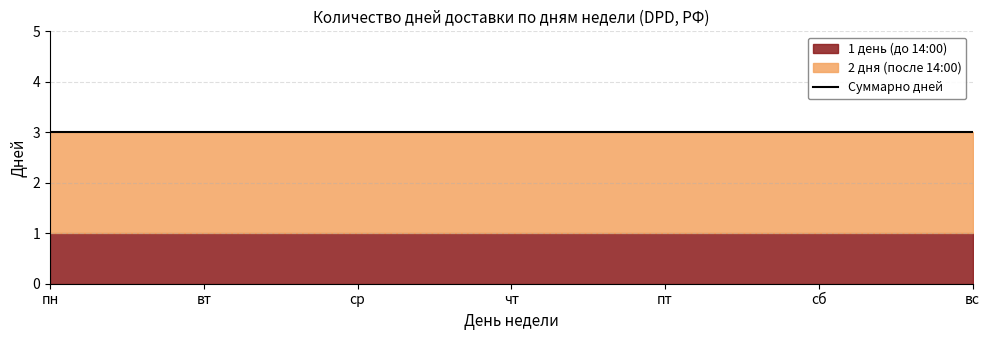

Is it true that 1 день (до 14:00) equals 2 at чт?

False